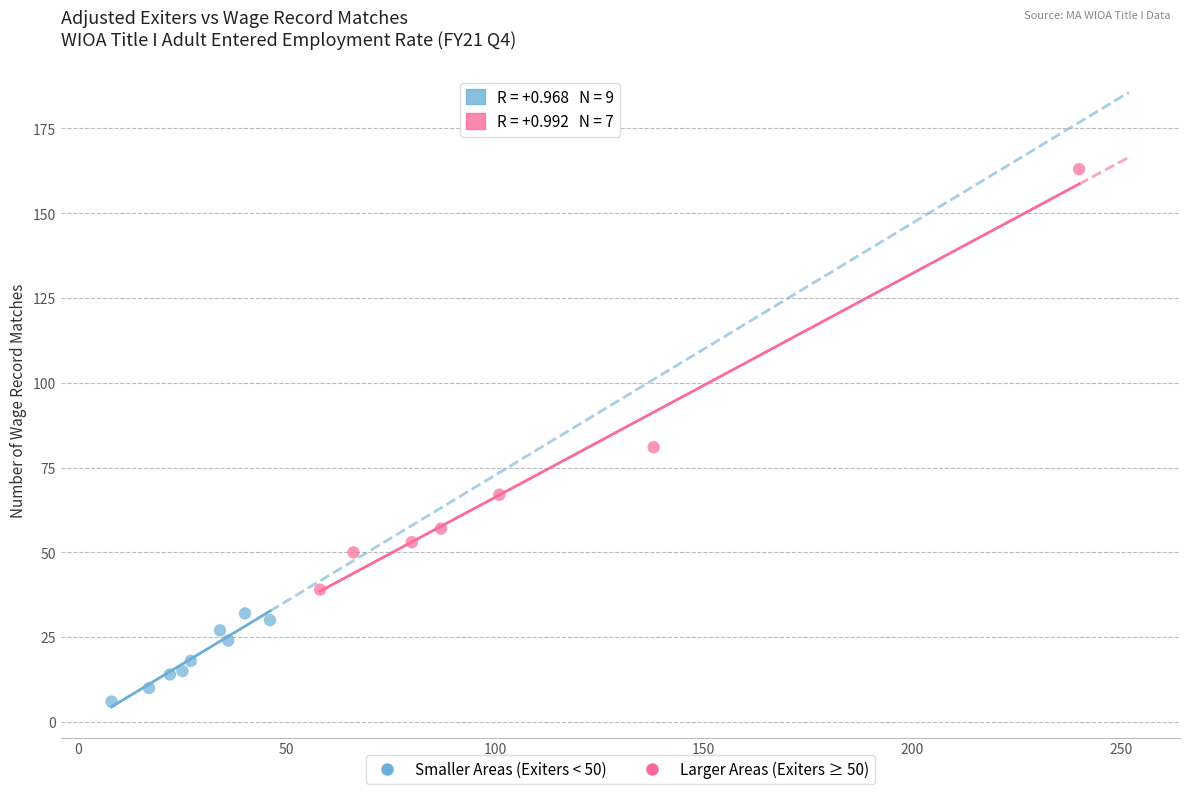

Which series reaches the maximum Y coordinate?

Larger Areas (Exiters ≥ 50)